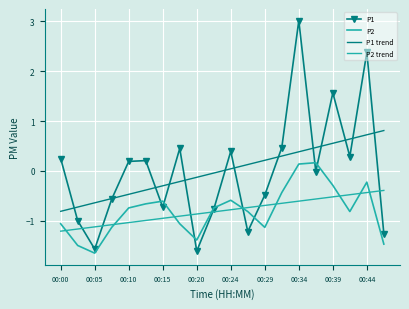

At which category does P1 reach its first local valley?

00:05